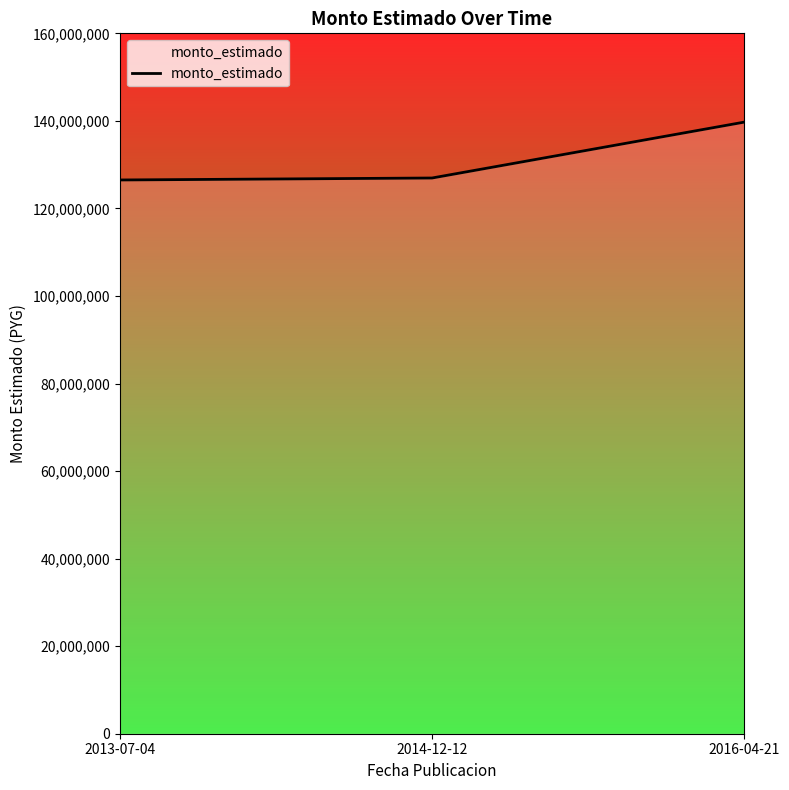

Count the number of categories in the chart.

3